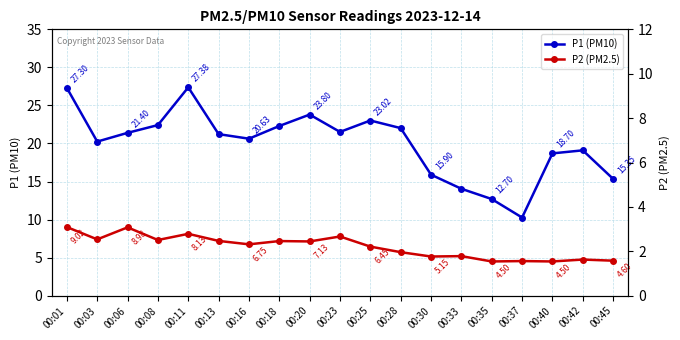

Is this an area chart (filled region under the line)?

No